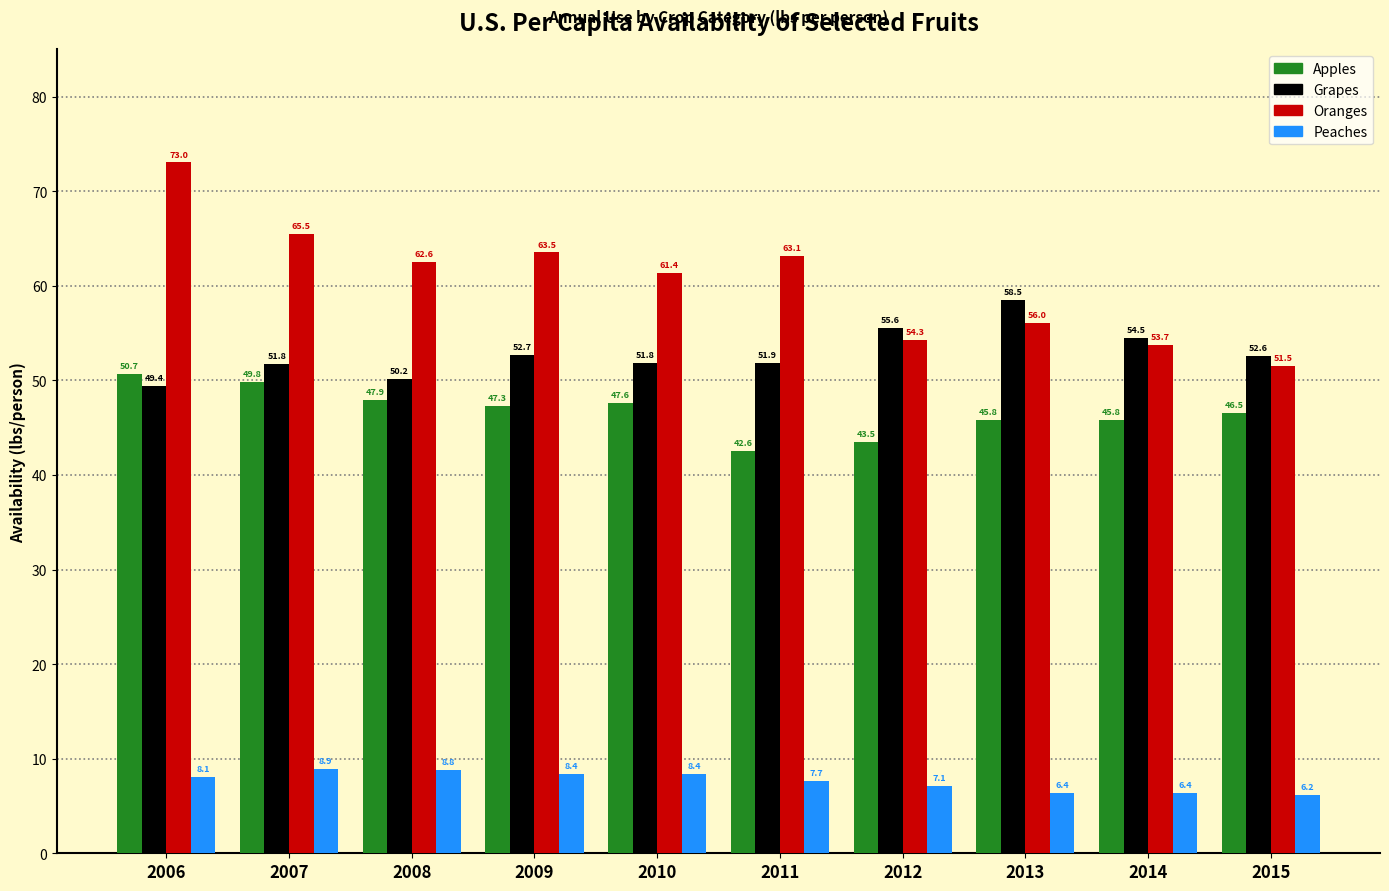

Is the value of Apples at 2015 greater than the value of Oranges at 2015?

No